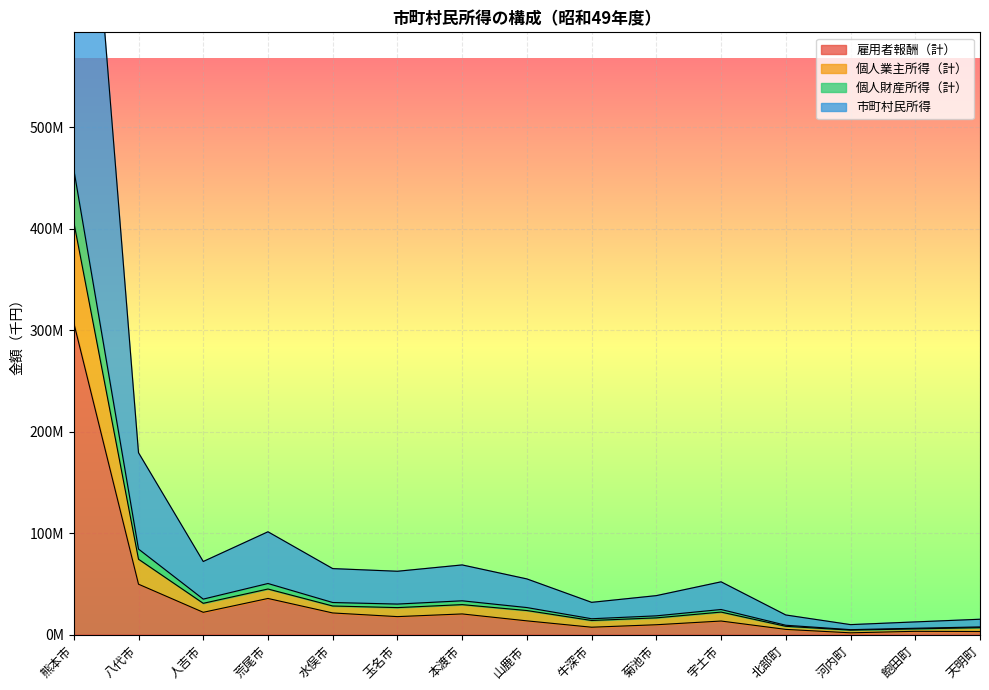

At which label is 雇用者報酬（計） closest to 154498709?

八代市